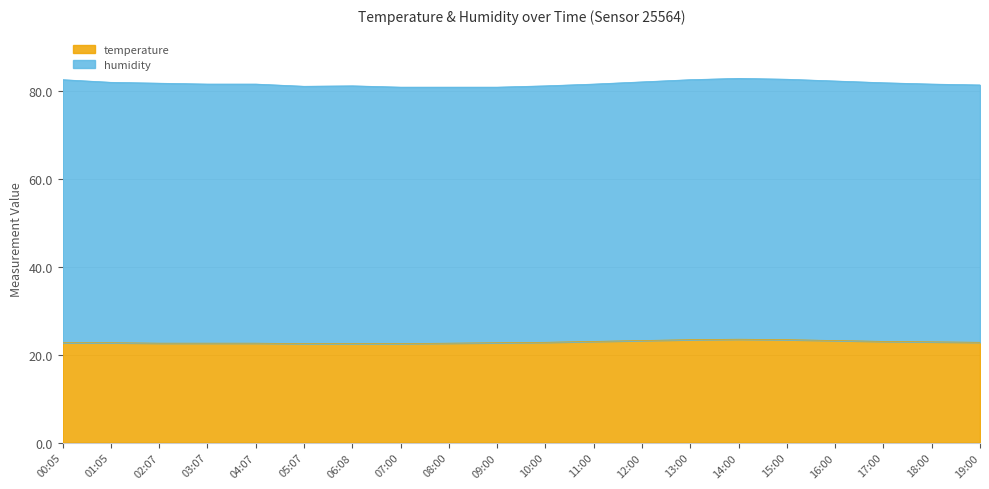

Count the values in the range 22 to 23.

15